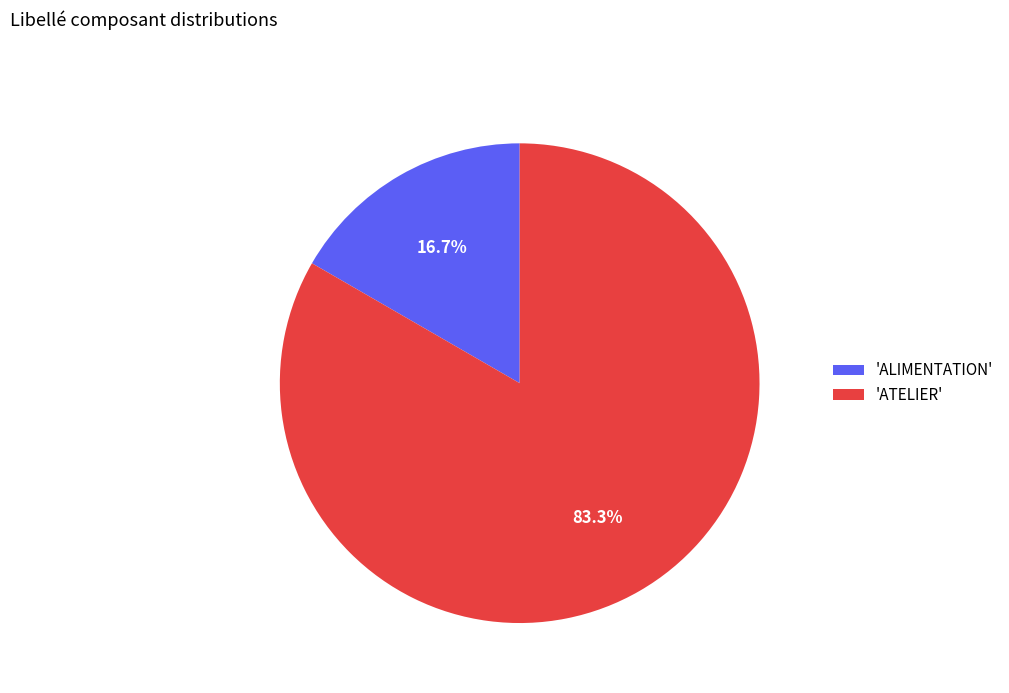

To the nearest percent, what is the difference between the largest and smallest slice percentages?

67%